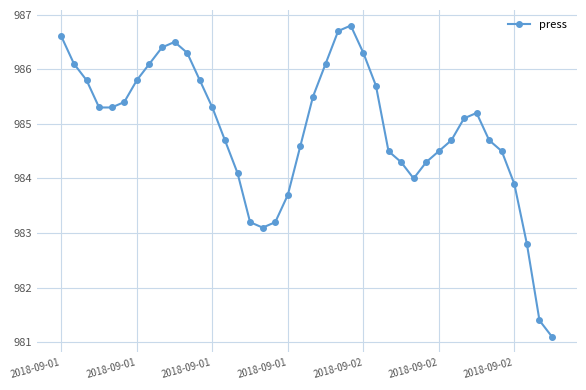

Reading left to right, extract all data points from this chart.

986.6	986.1	985.8	985.3	985.3	985.4	985.8	986.1	986.4	986.5	986.3	985.8	985.3	984.7	984.1	983.2	983.1	983.2	983.7	984.6	985.5	986.1	986.7	986.8	986.3	985.7	984.5	984.3	984.0	984.3	984.5	984.7	985.1	985.2	984.7	984.5	983.9	982.8	981.4	981.1